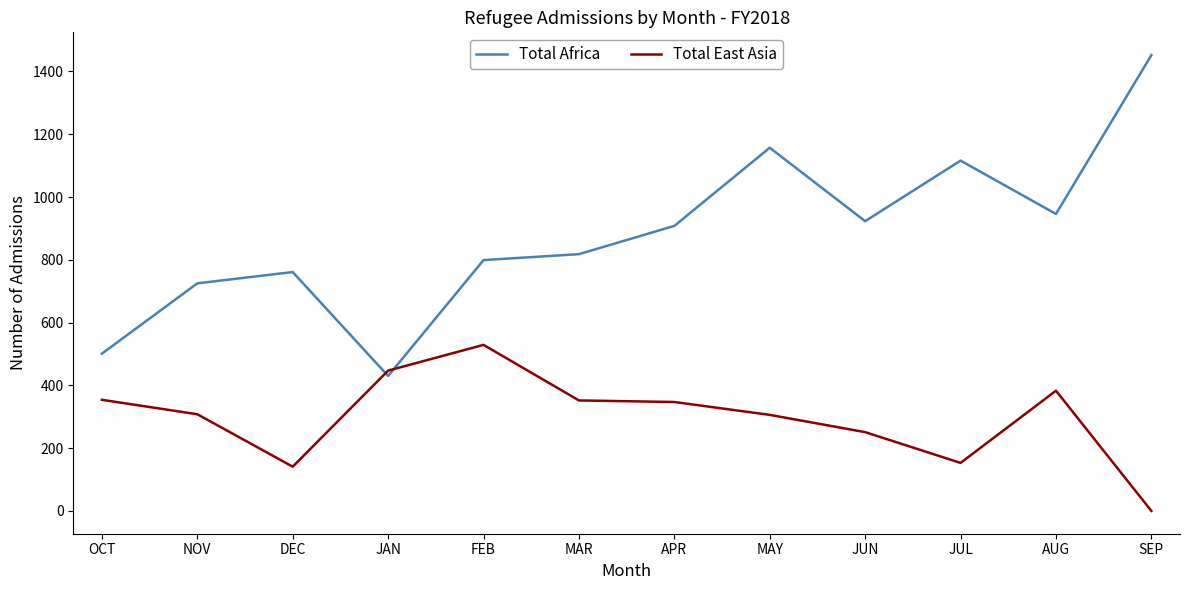

At how many categories does at least one series exceed 1410?

1